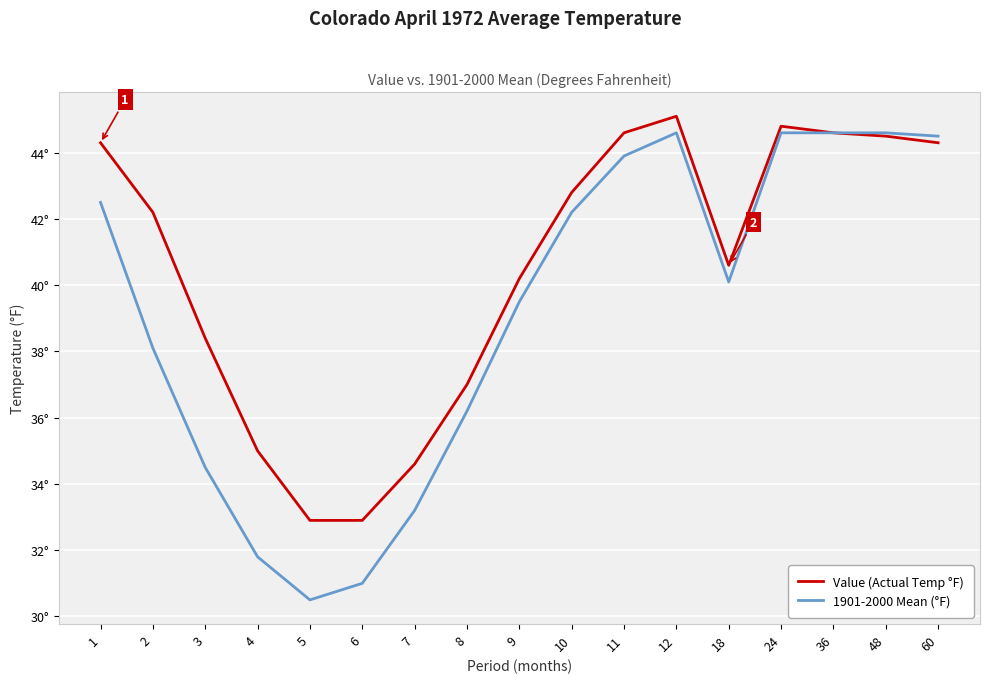

List the series in order of their overall mean, lowest first.

1901-2000 Mean (°F), Value (Actual Temp °F)